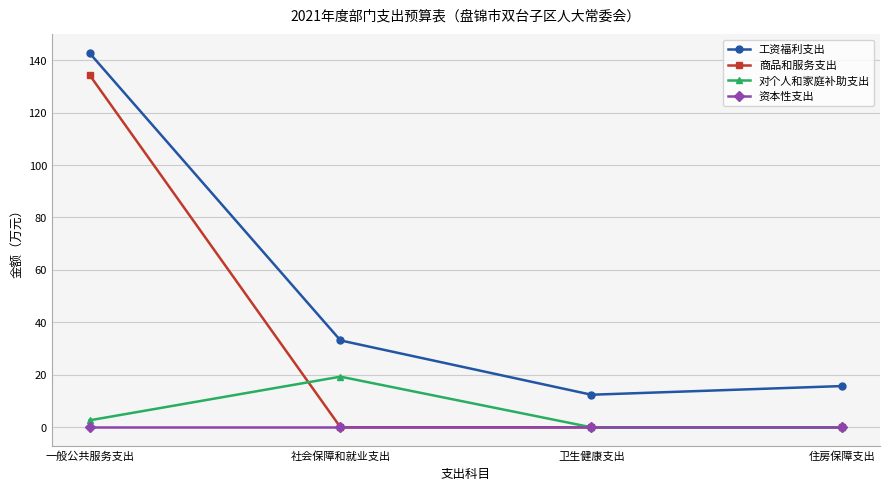

At how many categories does at least one series exceed 112?

1